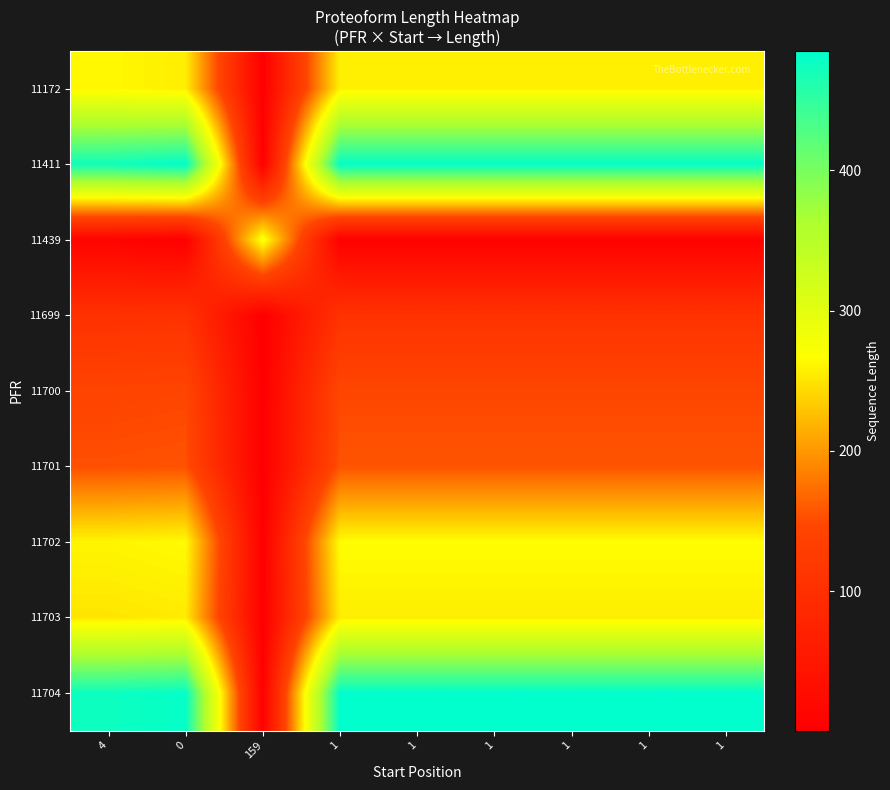

What is the greatest value displayed?

485.0